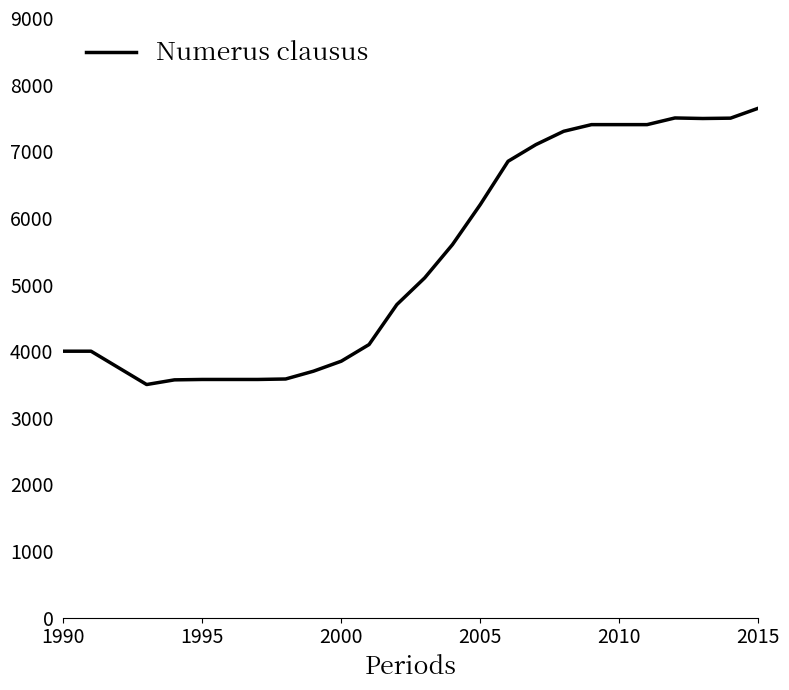

What is the difference between the maximum and minimum values?

4146